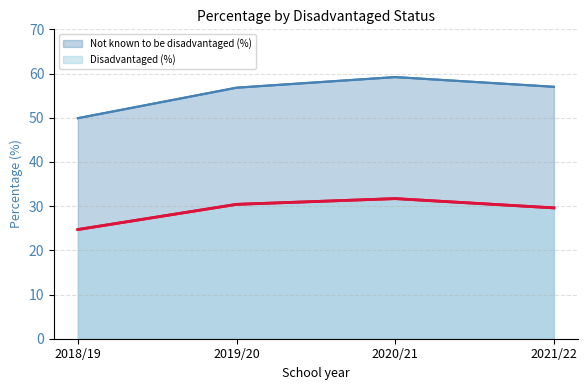

What are all the series names shown in the legend?

Not known to be disadvantaged (%), Disadvantaged (%)